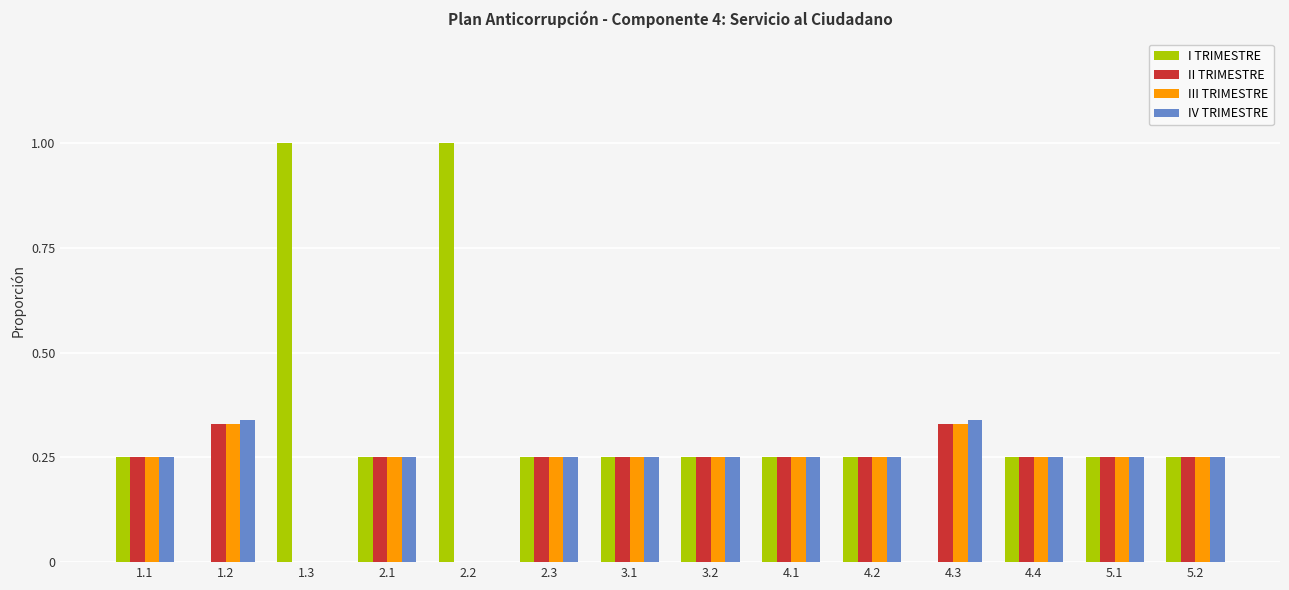

Between 1.2 and 3.1, which series saw the biggest shift?

I TRIMESTRE